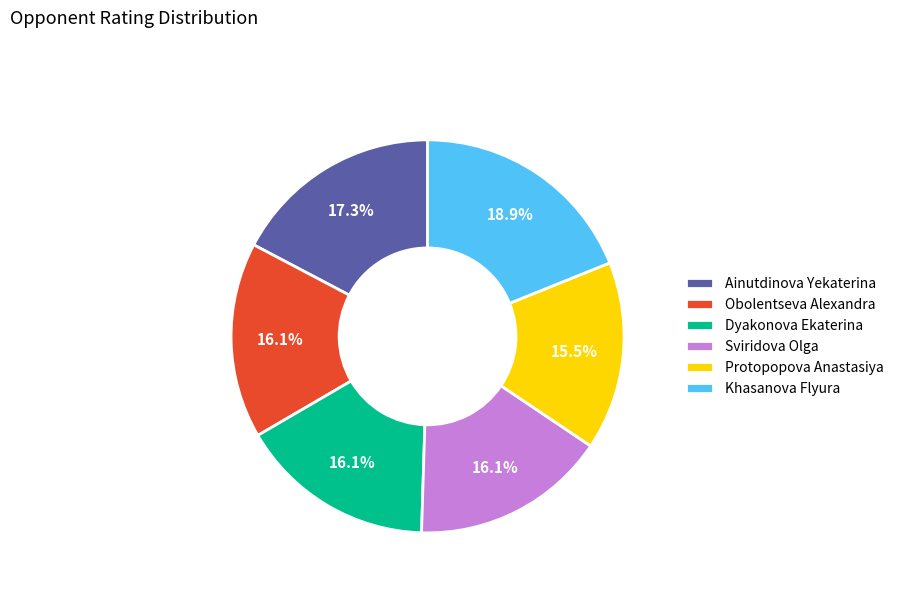

To the nearest percent, what percentage of the pie is Ainutdinova Yekaterina?

17%